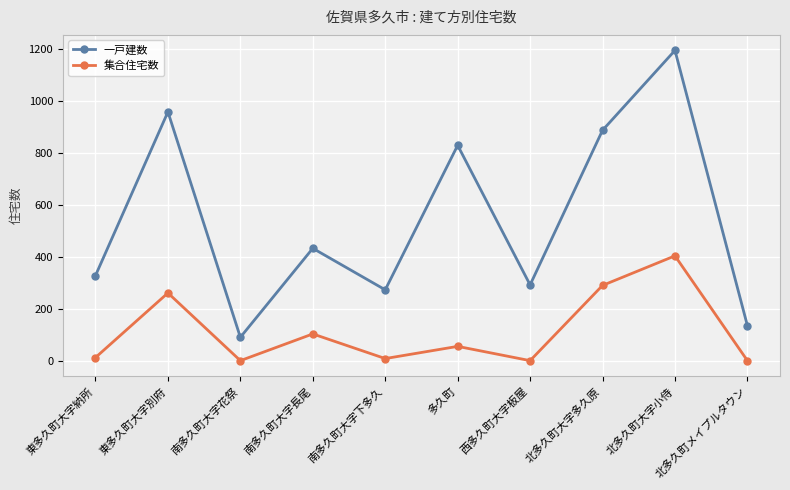

The value of 一戸建数 at 南多久町大字長尾 is 433. True or false?

True